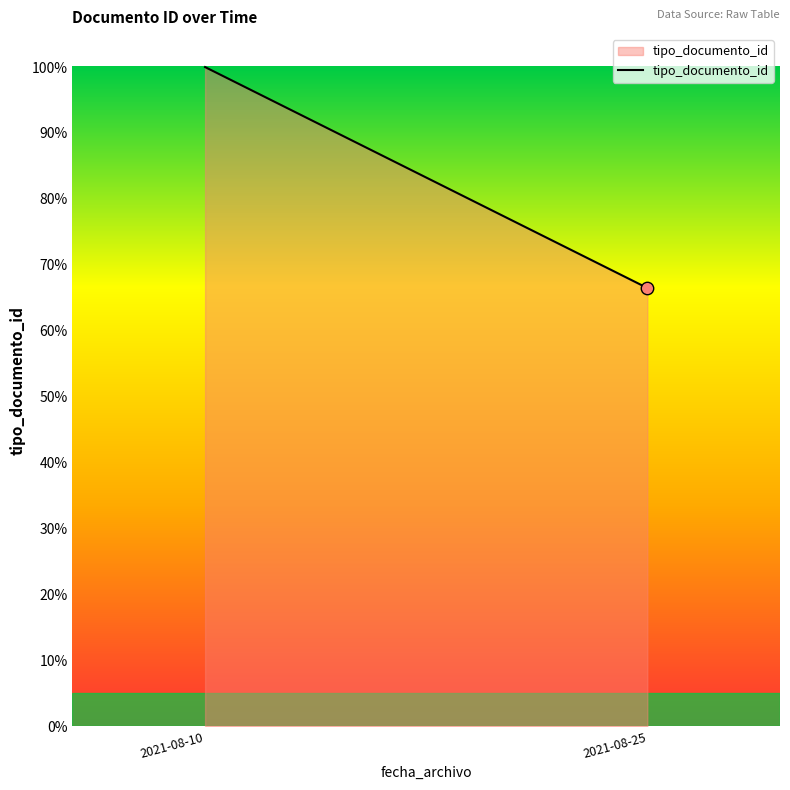

What is the ratio of the value at 2021-08-10 to the value at 2021-08-25?

1.5